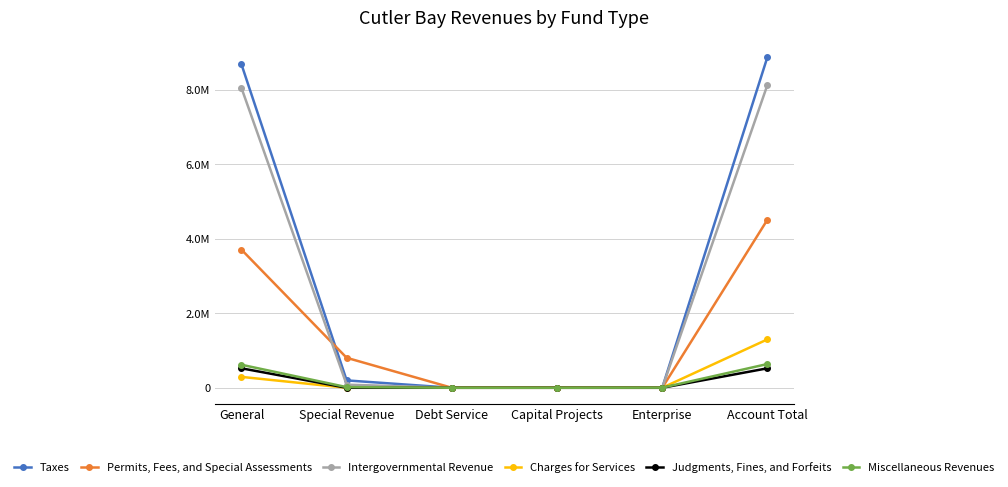

How many intersections are there between Miscellaneous Revenues and Permits, Fees, and Special Assessments?

1